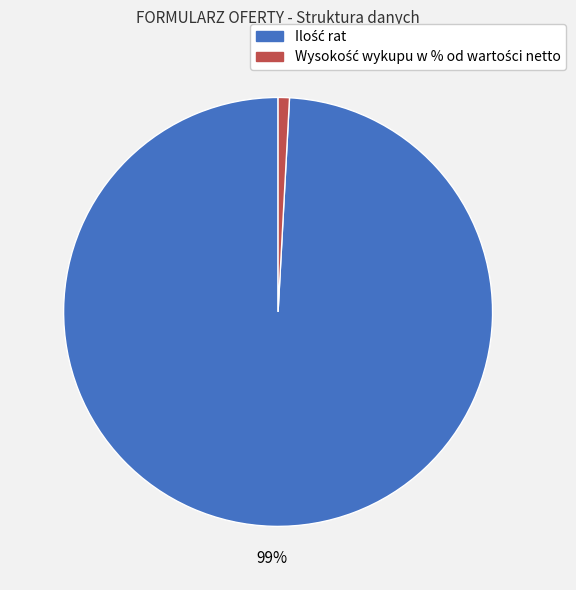

To the nearest percent, what is the difference between the largest and smallest slice percentages?

98%